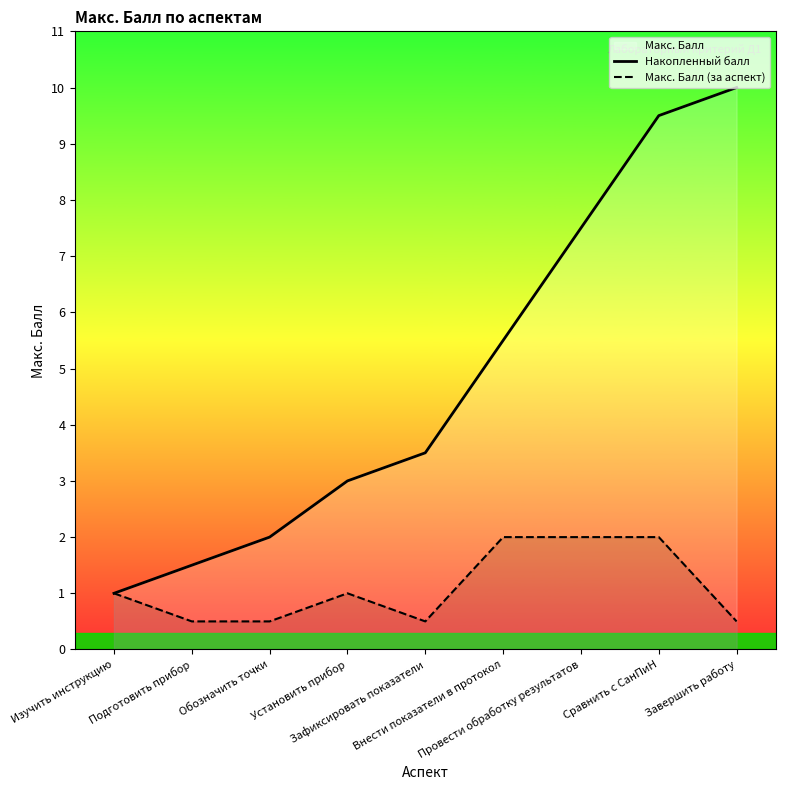

Is the value of Накопленный балл at Изучить инструкцию greater than the value of Макс. Балл (за аспект) at Внести показатели в протокол?

No